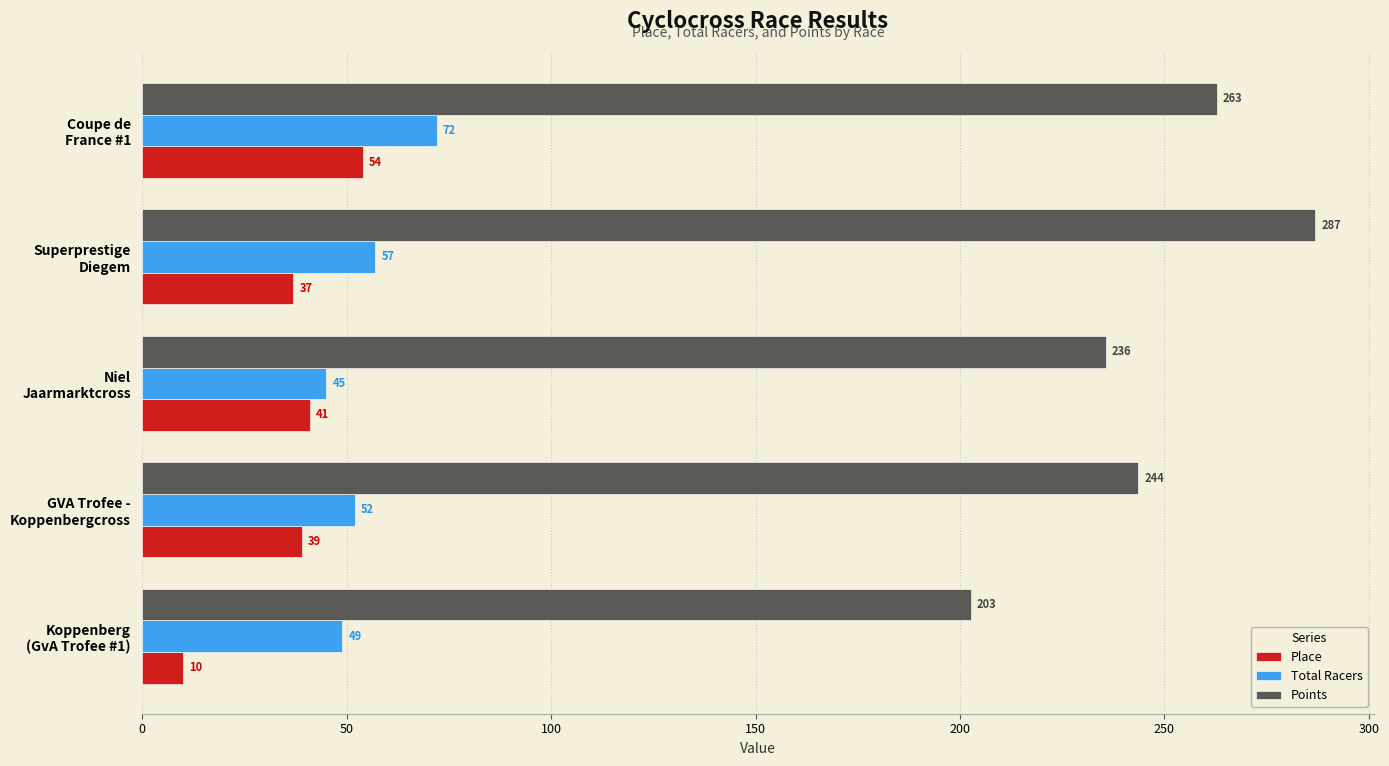

List the series in order of their peak value, lowest first.

Place, Total Racers, Points